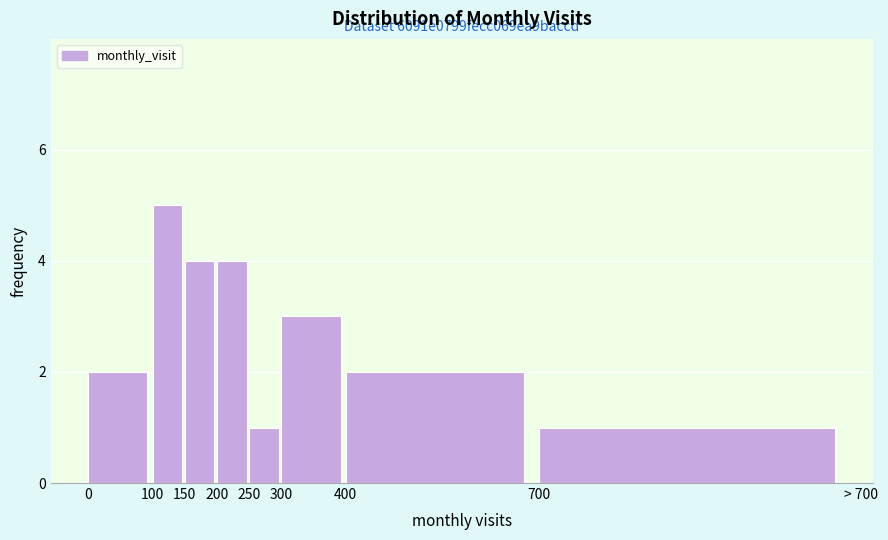

Reading right to left, transcribe all the data shown in this chart.

1	2	3	1	4	4	5	2